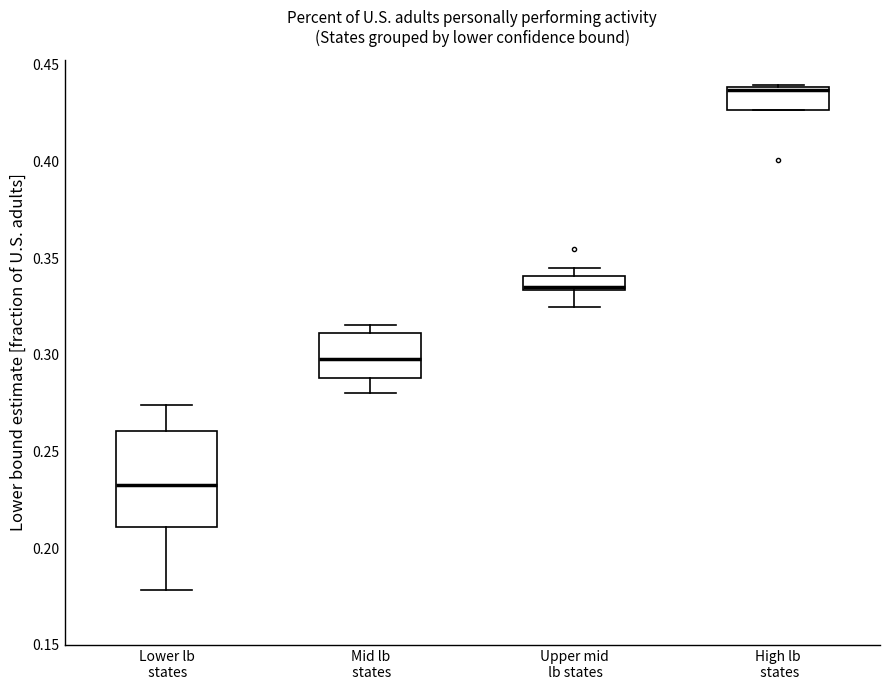

Which box's median line is the highest?

High lb states